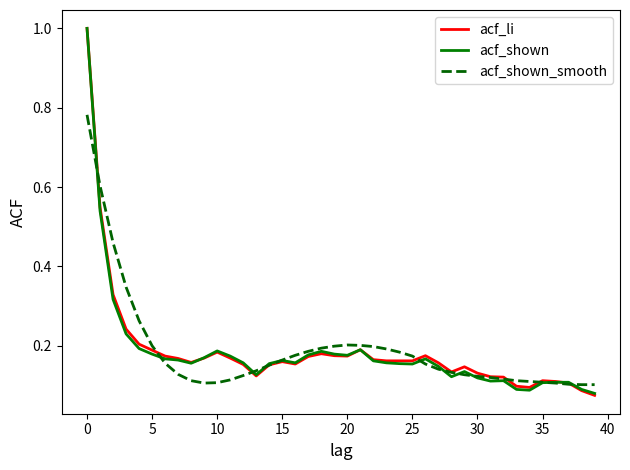

What is the maximum value shown in the chart?

1.0